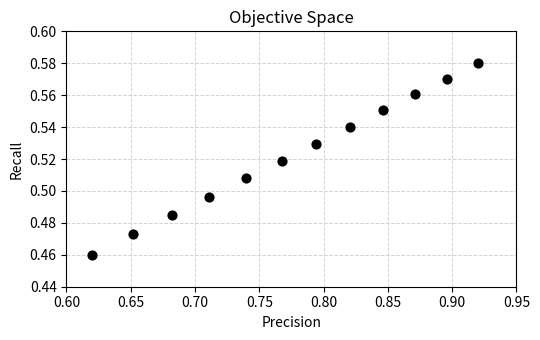

What is the range of X values (max minus min)?

0.3